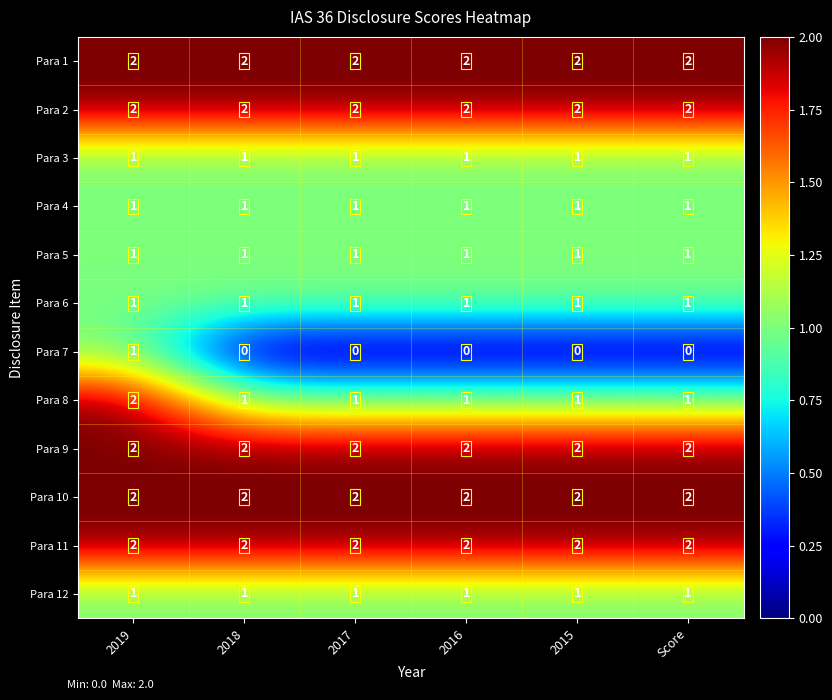

Is it true that Para 9 equals 2 at 2015?

True